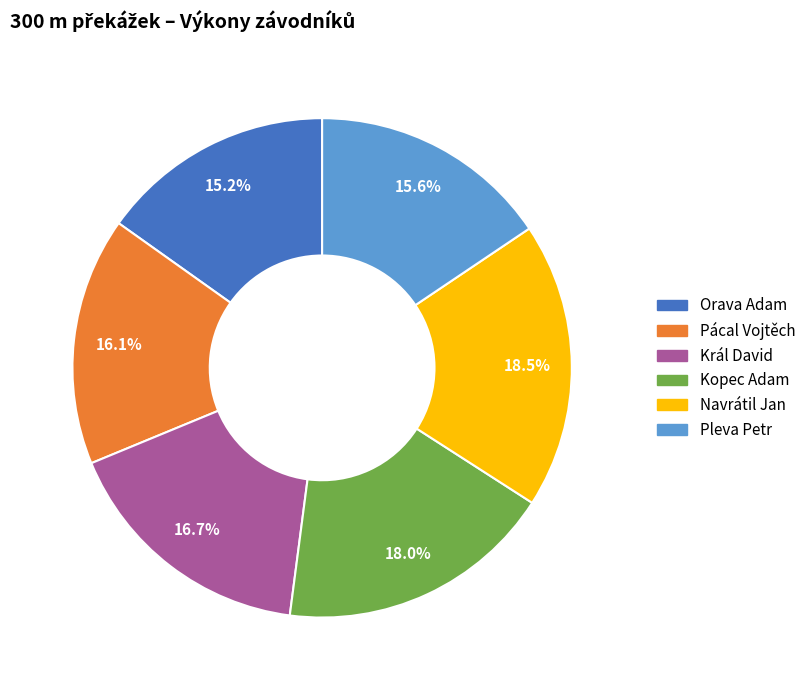

True or false: Pácal Vojtěch accounts for 16% of the total.

True